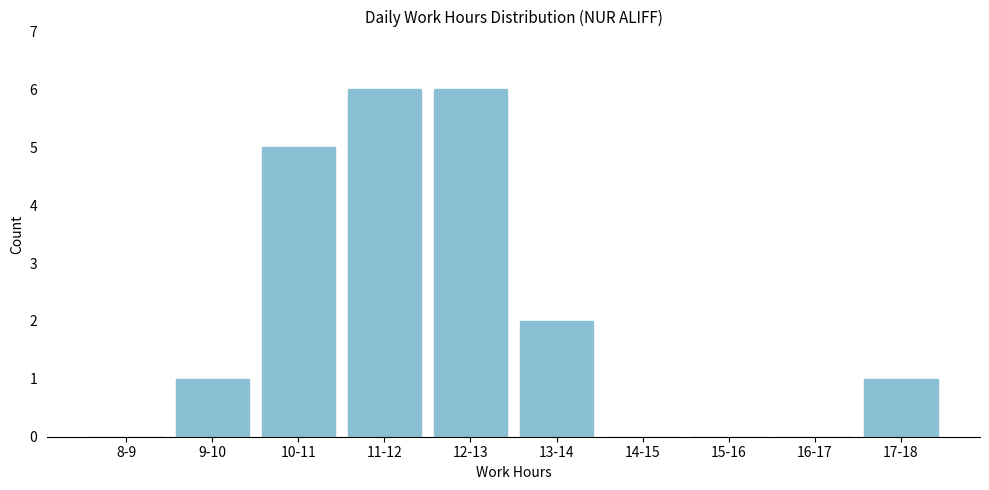

Reading left to right, transcribe all the data shown in this chart.

8-9=0	9-10=1	10-11=5	11-12=6	12-13=6	13-14=2	14-15=0	15-16=0	16-17=0	17-18=1